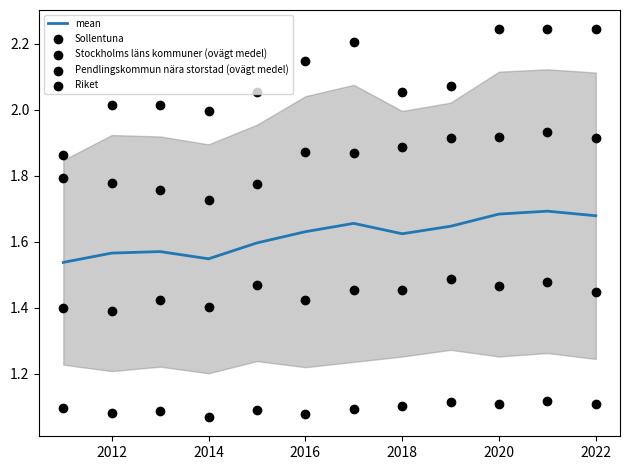

Which series has the largest Y range (max minus min)?

Sollentuna